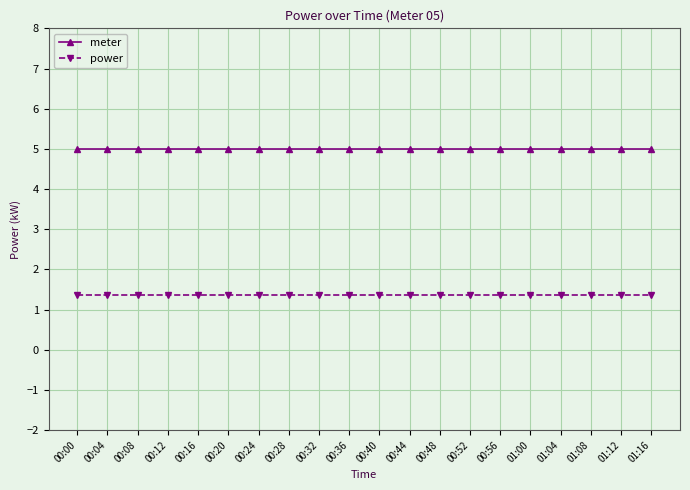

Reading left to right, what are all the values shown in this chart?

meter: 5.0	5.0	5.0	5.0	5.0	5.0	5.0	5.0	5.0	5.0	5.0	5.0	5.0	5.0	5.0	5.0	5.0	5.0	5.0	5.0
power: 1.4	1.4	1.4	1.4	1.4	1.4	1.4	1.4	1.4	1.4	1.4	1.4	1.4	1.4	1.4	1.4	1.4	1.4	1.4	1.4